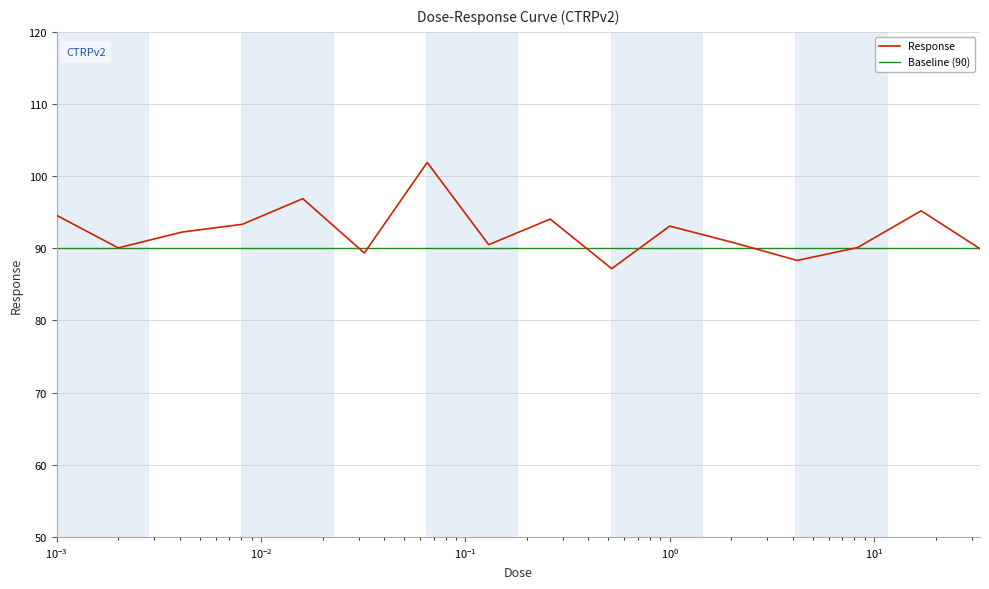

How many interior local peaks (higher than both neighbors) does the data have?

5